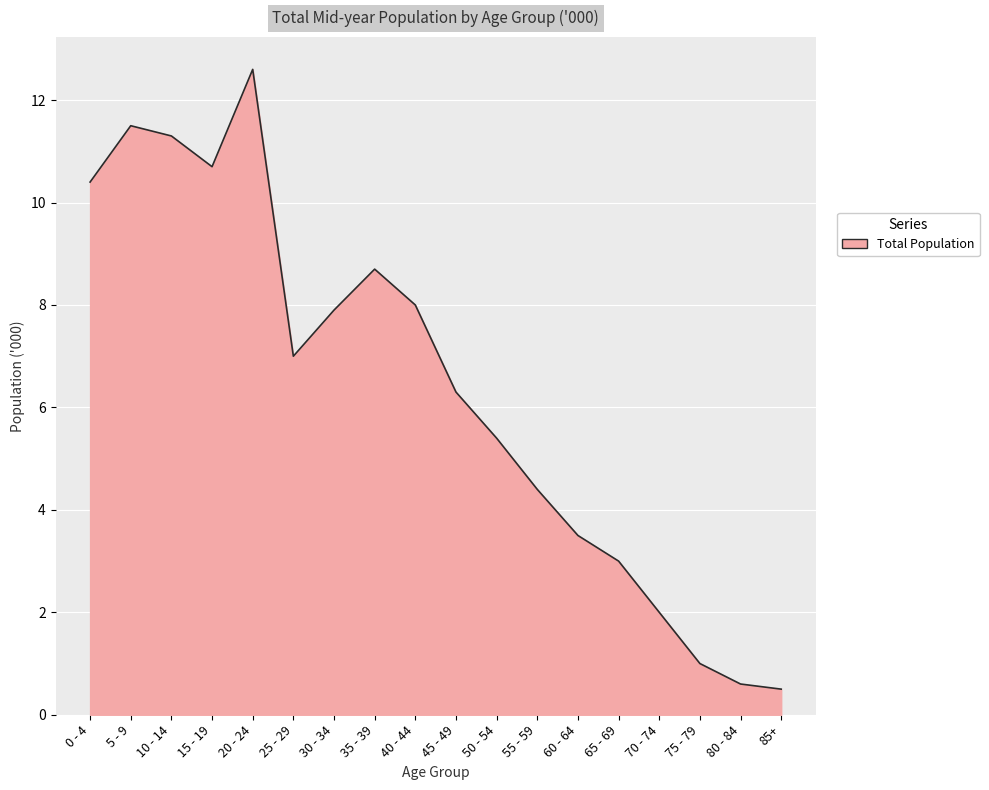

What is the greatest value displayed?

12.6